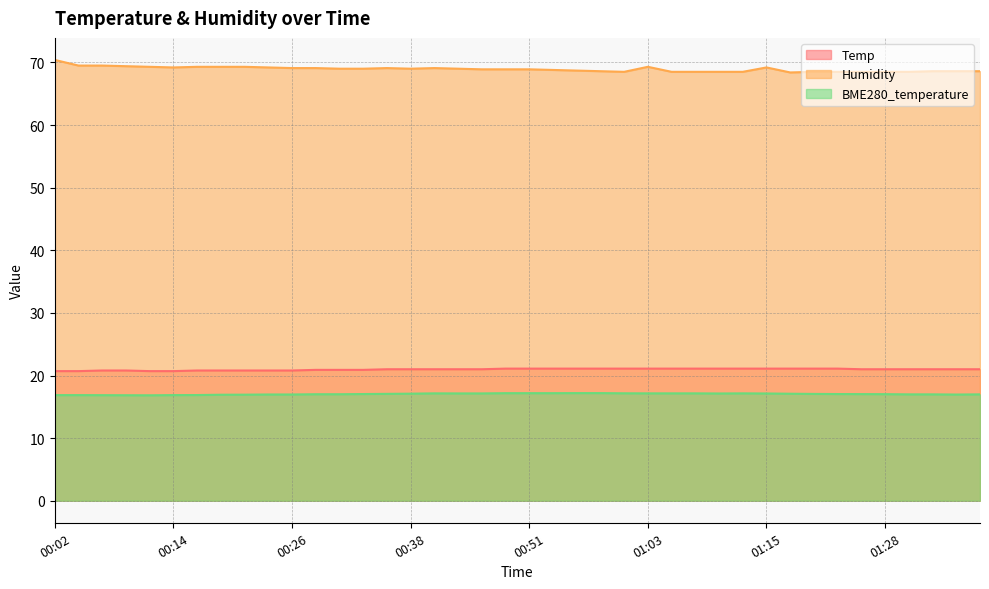

Reading left to right, what are all the values shown in this chart?

Temp: 20.7	20.7	20.8	20.8	20.7	20.7	20.8	20.8	20.8	20.8	20.8	20.9	20.9	20.9	21.0	21.0	21.0	21.0	21.0	21.1	21.1	21.1	21.1	21.1	21.1	21.1	21.1	21.1	21.1	21.1	21.1	21.1	21.1	21.1	21.0	21.0	21.0	21.0	21.0	21.0
Humidity: 70.4	69.5	69.5	69.4	69.3	69.2	69.3	69.3	69.3	69.2	69.1	69.1	69.0	69.0	69.1	69.0	69.1	69.0	68.9	68.9	68.9	68.8	68.7	68.6	68.5	69.3	68.5	68.5	68.5	68.5	69.2	68.4	68.5	68.5	68.5	68.5	68.5	68.6	68.6	68.6
BME280_temperature: 16.9	16.9	16.9	16.9	16.8	16.9	16.9	16.9	16.9	17.0	17.0	17.0	17.0	17.0	17.1	17.1	17.1	17.1	17.1	17.2	17.2	17.2	17.2	17.2	17.2	17.1	17.1	17.1	17.1	17.1	17.1	17.1	17.1	17.0	17.0	17.0	17.0	17.0	17.0	17.0